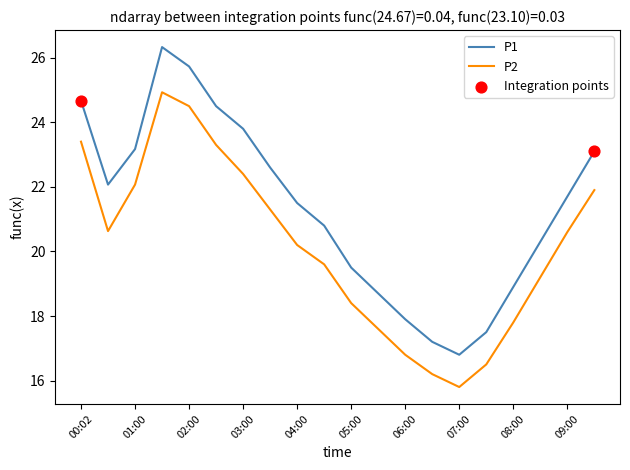

Which series has the widest spread of values?

P1